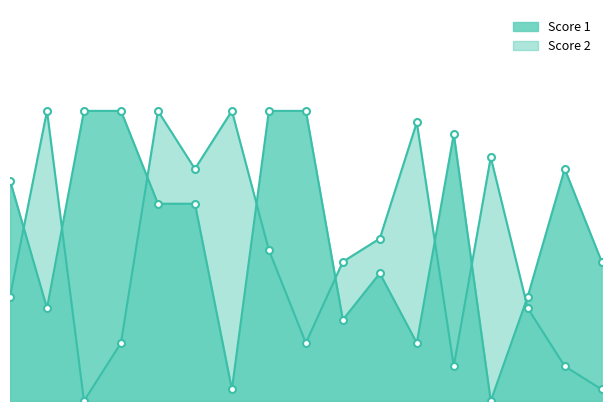

Reading left to right, extract all data points from this chart.

Score 1: 1=19	2=8	3=25	4=25	5=17	6=17	7=1	8=25	9=25	10=7	11=11	12=5	13=23	14=0	15=9	16=20	17=12
Score 2: 1=9	2=25	3=0	4=5	5=25	6=20	7=25	8=13	9=5	10=12	11=14	12=24	13=3	14=21	15=8	16=3	17=1